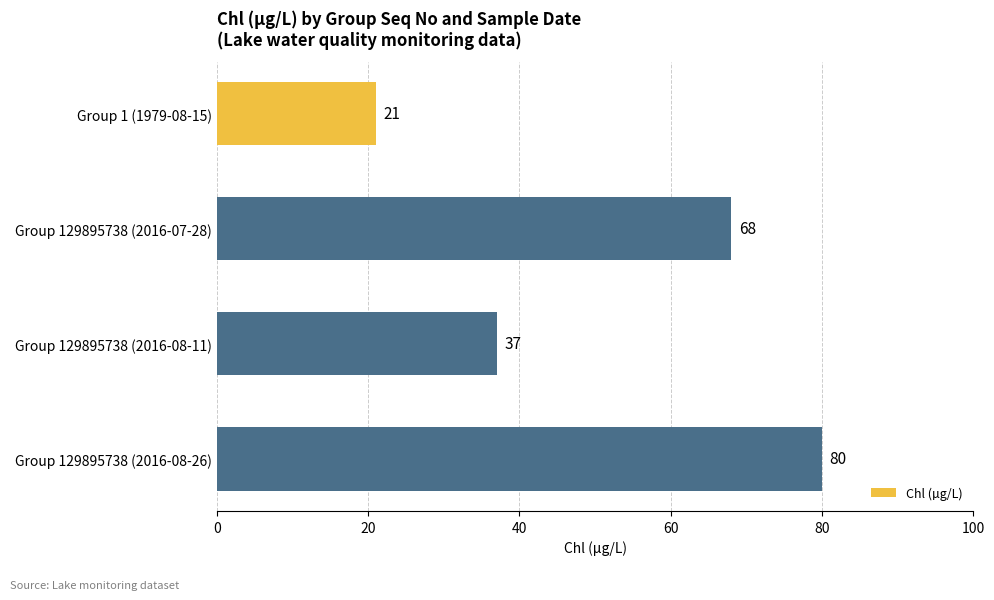

What is the label of the 2nd bar from the bottom?

Group 129895738 (2016-08-11)